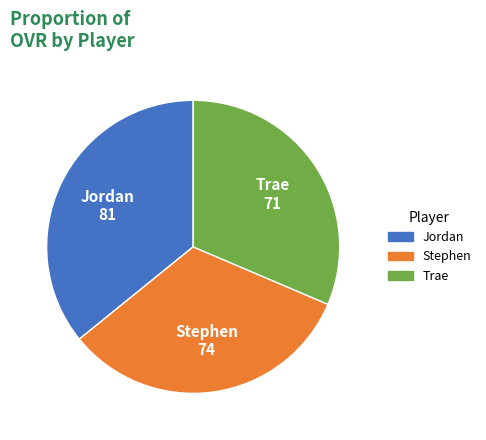

Is there a majority slice in this chart?

No